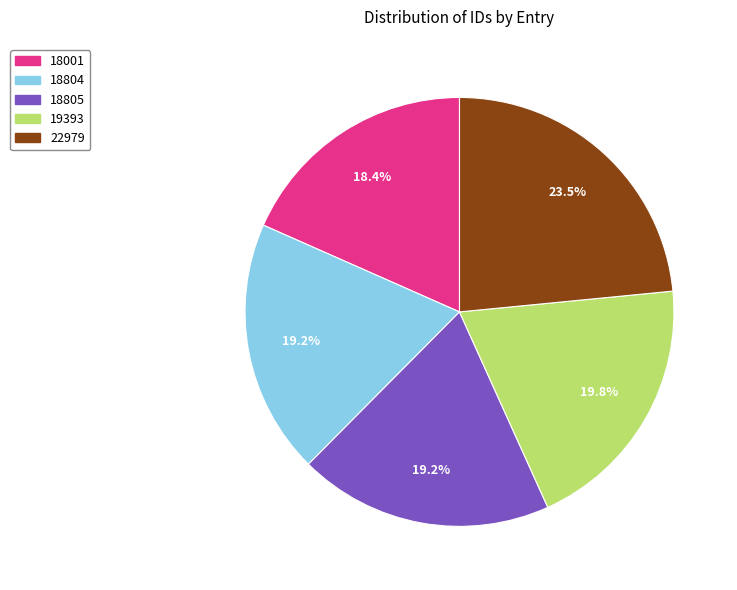

To the nearest percent, what is the combined percentage of 22979 and 19393?

43%